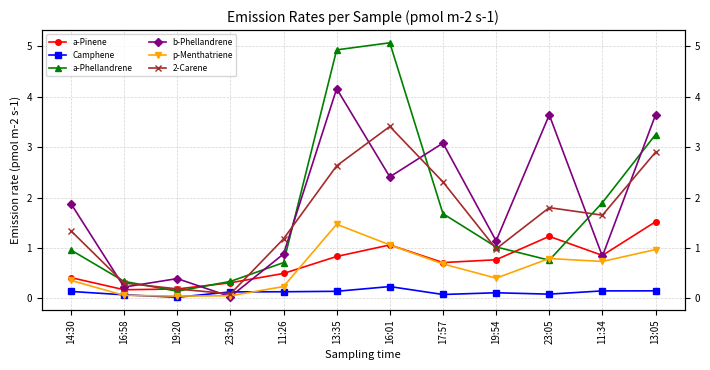

At which category is the sum across all series the highest?

13:35